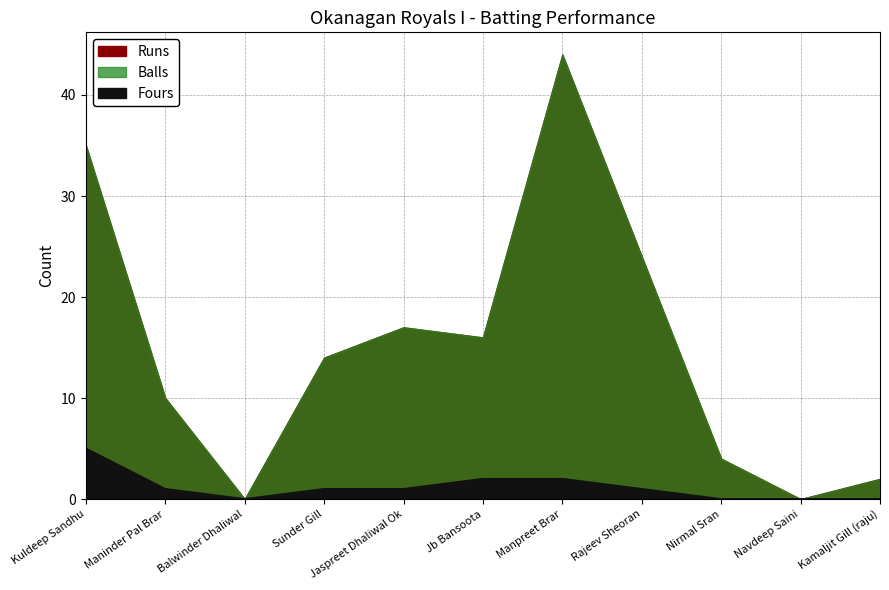

How many categories are shown in the chart?

11